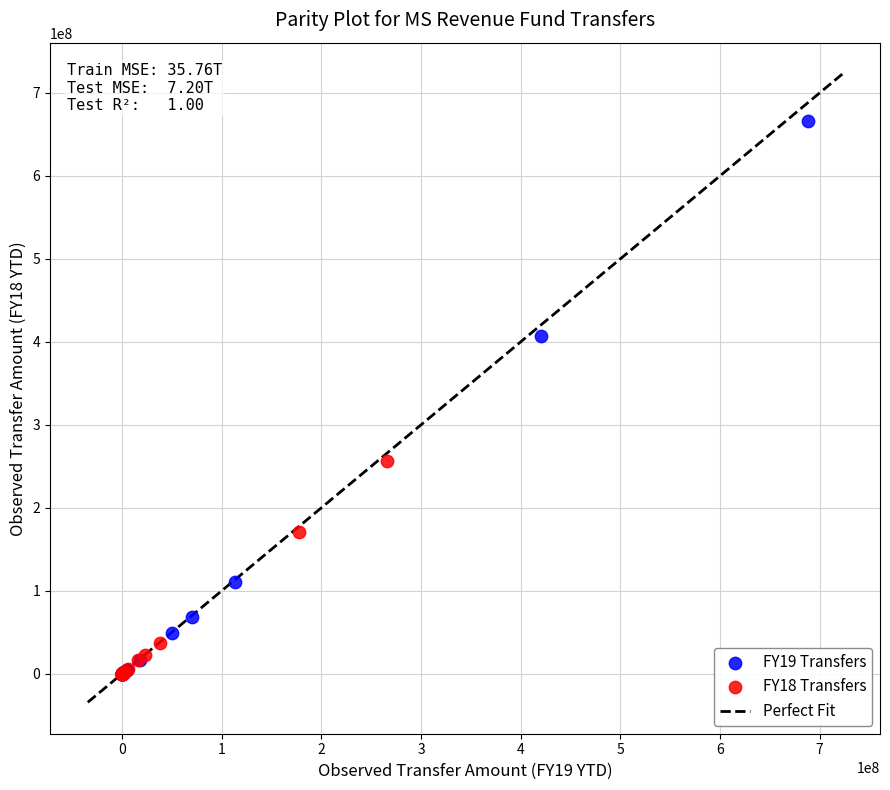

Which series has the largest Y range (max minus min)?

FY19 Transfers